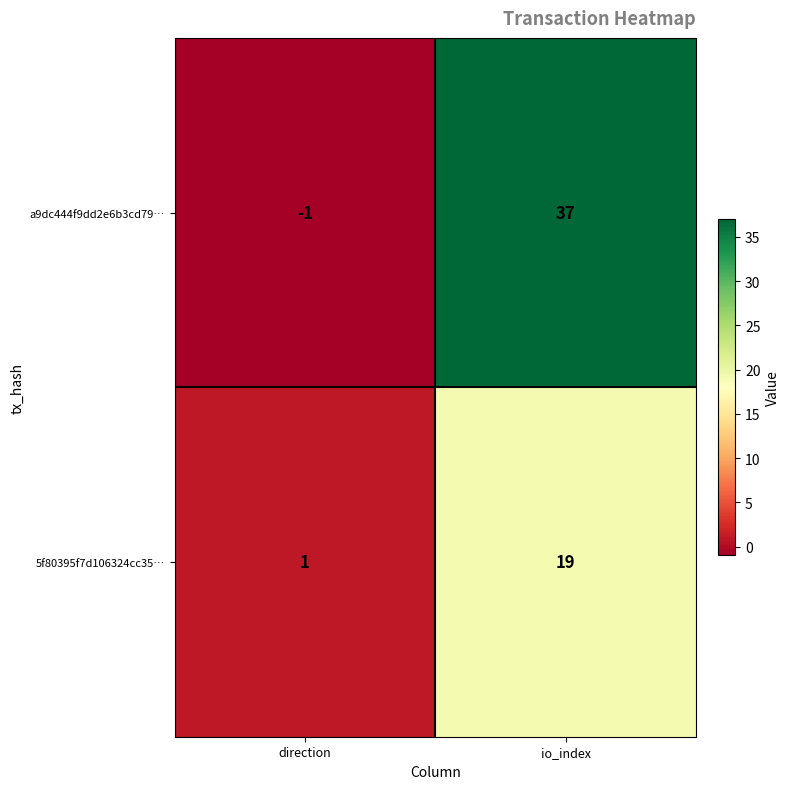

Is it true that a9dc444f9dd2e6b3cd79… equals 37 at io_index?

True